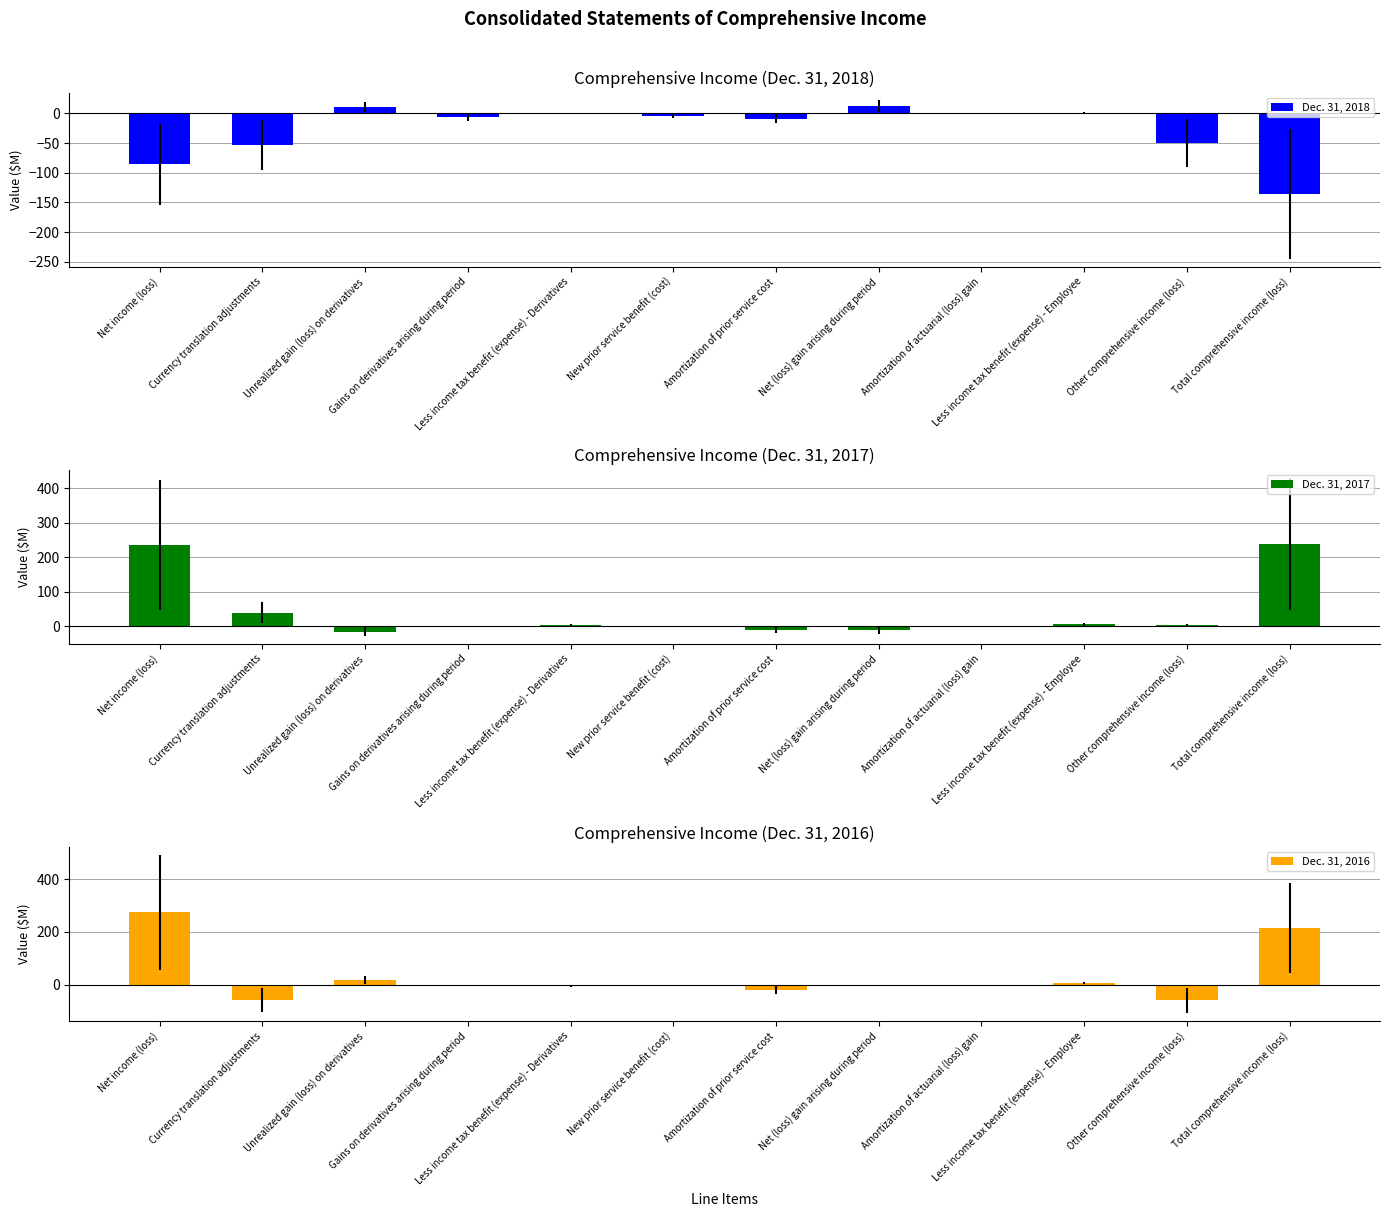

Where does the Dec. 31, 2017 series first go above 3?

Net income (loss)